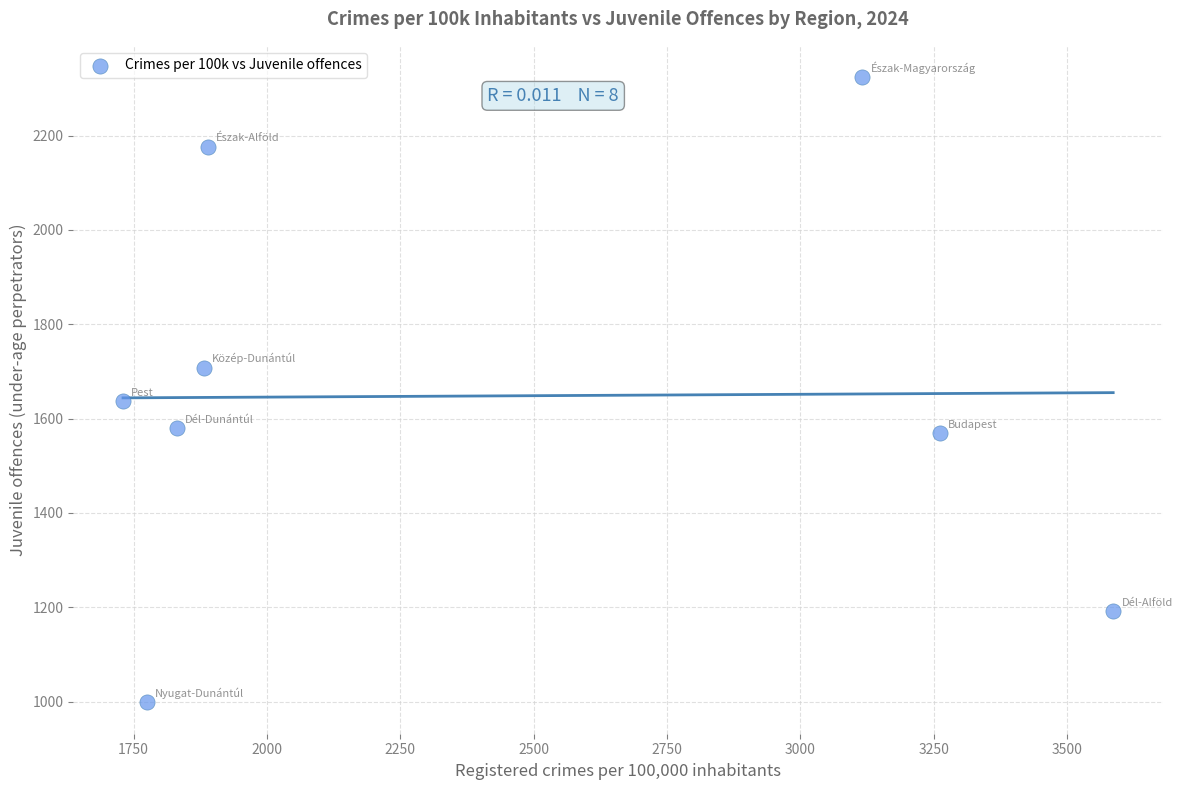

What Y value in the scatter plot is closest to 1661?

1637